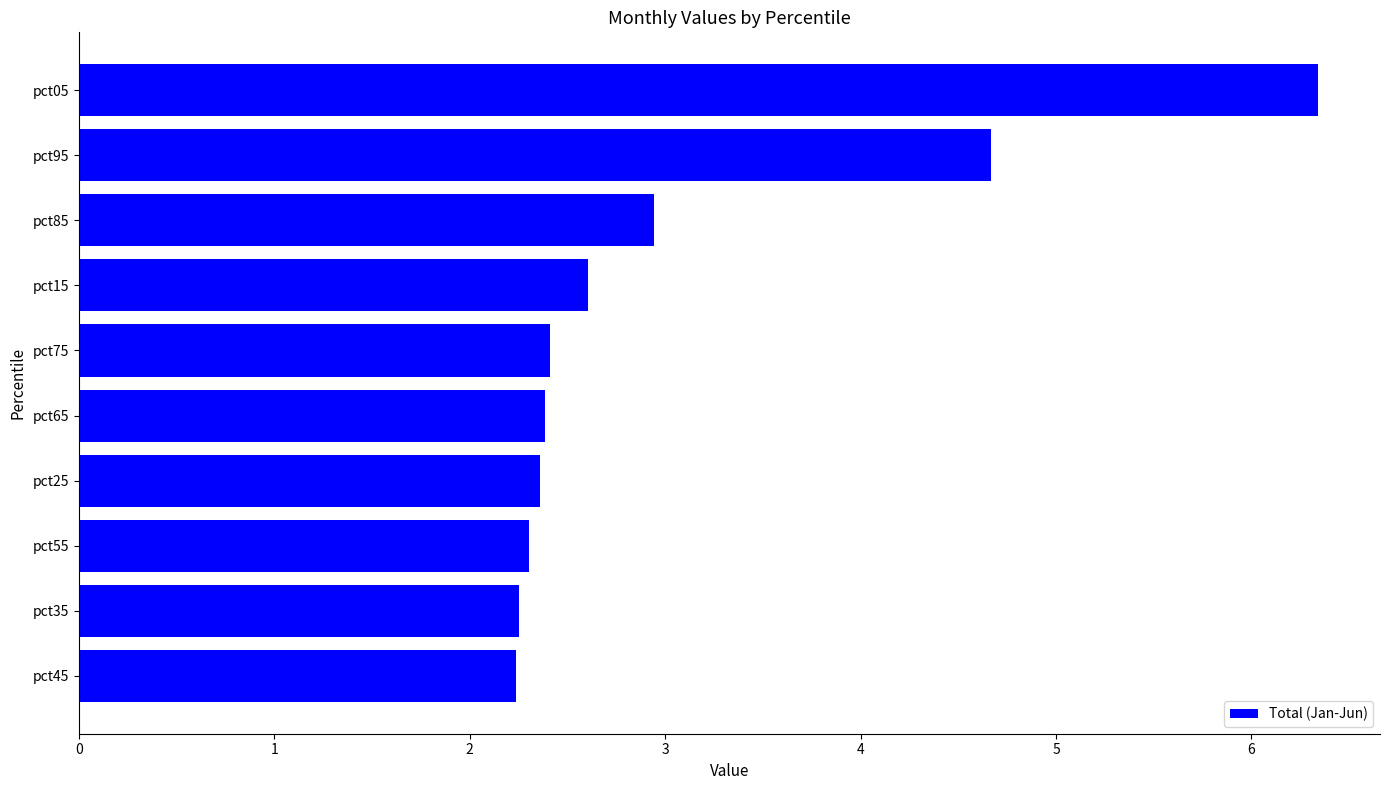

How many distinct data groups are displayed?

1